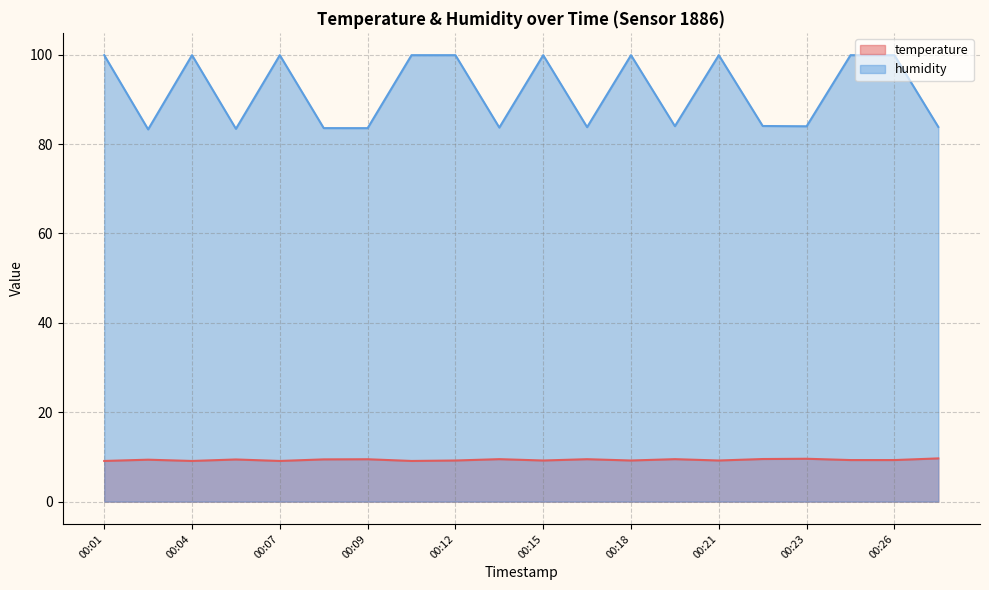

Which series changed the most between 00:09 and 00:18?

humidity